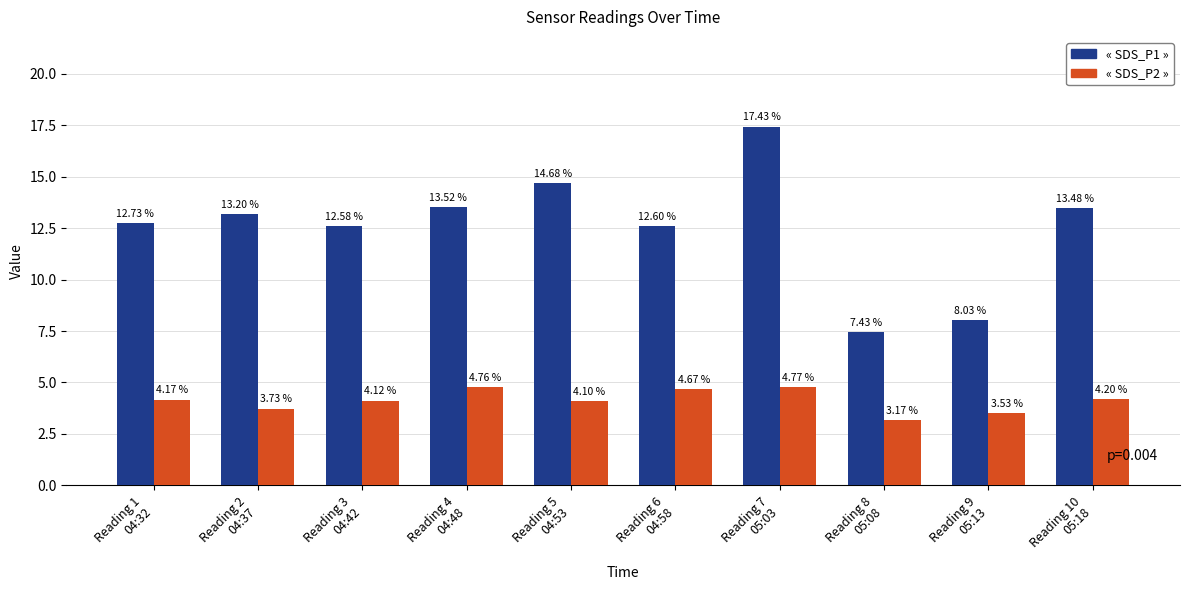

How many distinct data groups are displayed?

2